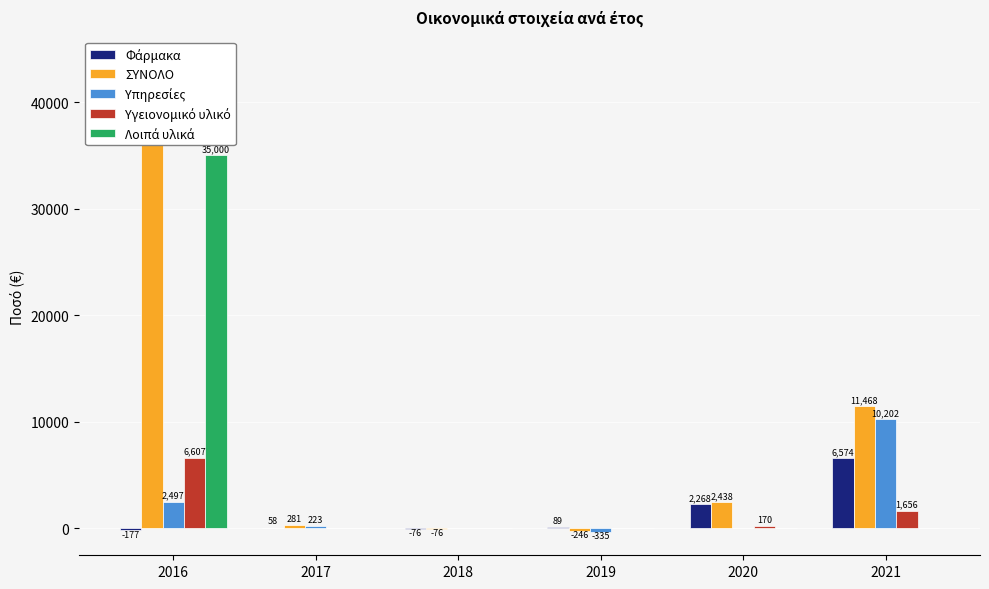

Reading left to right, transcribe all the data shown in this chart.

Φάρμακα: -177.0	57.6	-75.7	88.8	2268.2	6574.2
ΣΥΝΟΛΟ: 43927.0	280.8	-75.7	-246.0	2438.1	11467.8
Υπηρεσίες: 2497.0	223.2	0.0	-334.8	0.0	10201.5
Υγειονομικό υλικό: 6607.0	0.0	0.0	0.0	169.9	1656.1
Λοιπά υλικά: 35000.0	0.0	0.0	0.0	0.0	0.0